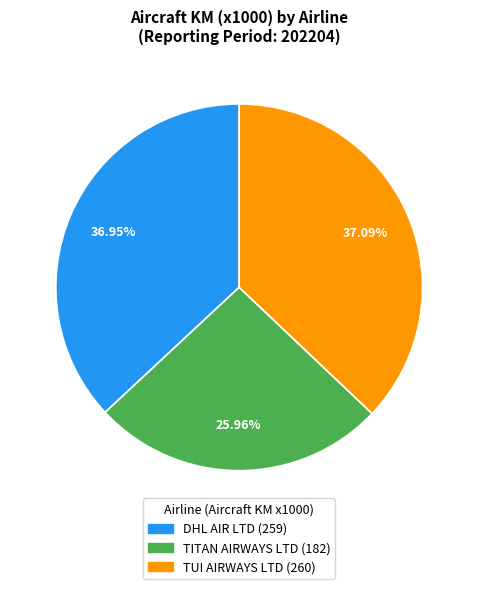

What percentage is the TUI AIRWAYS LTD slice, to the nearest percent?

37%